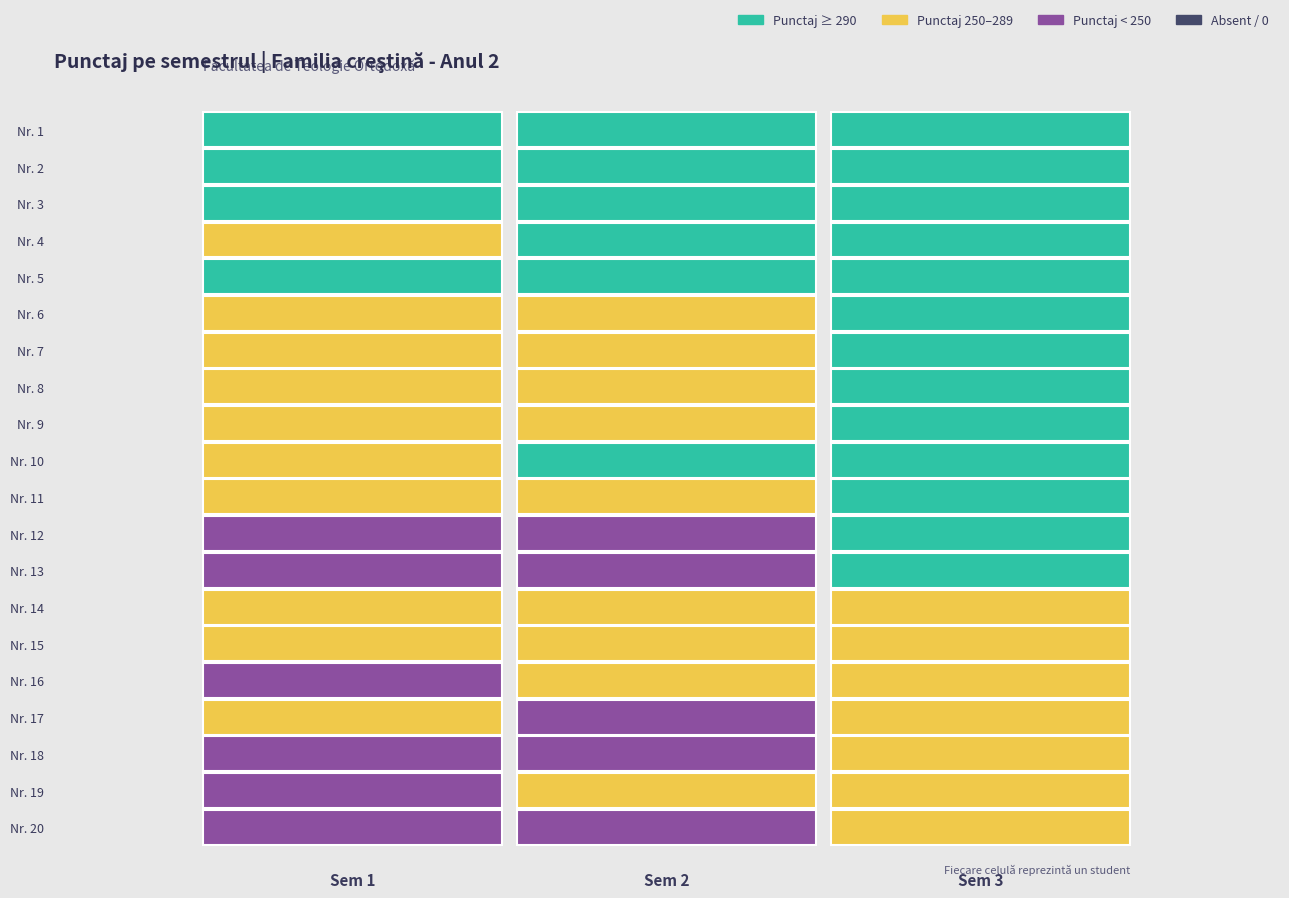

What is the minimum value shown in the chart?

178